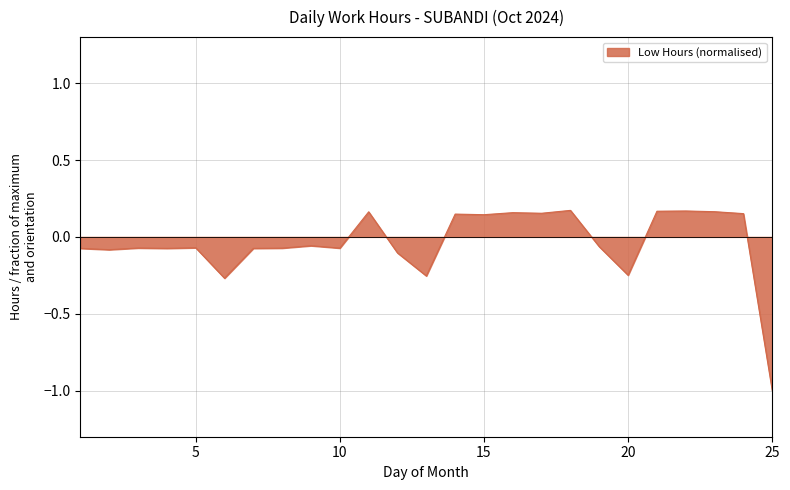

What is the difference between the maximum and minimum values?

1.2